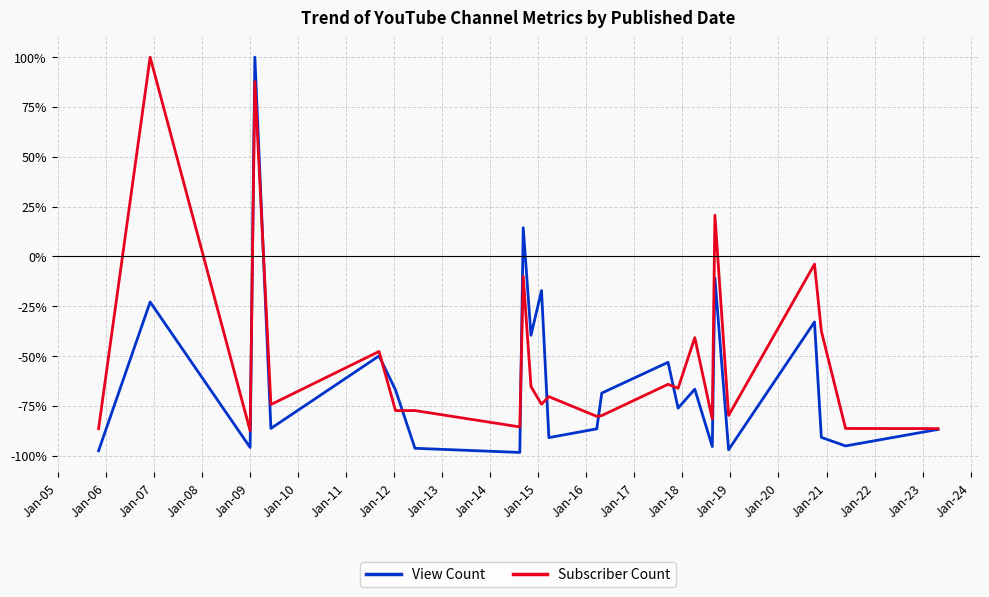

What is the lowest value of the Subscriber Count series?

-87.5